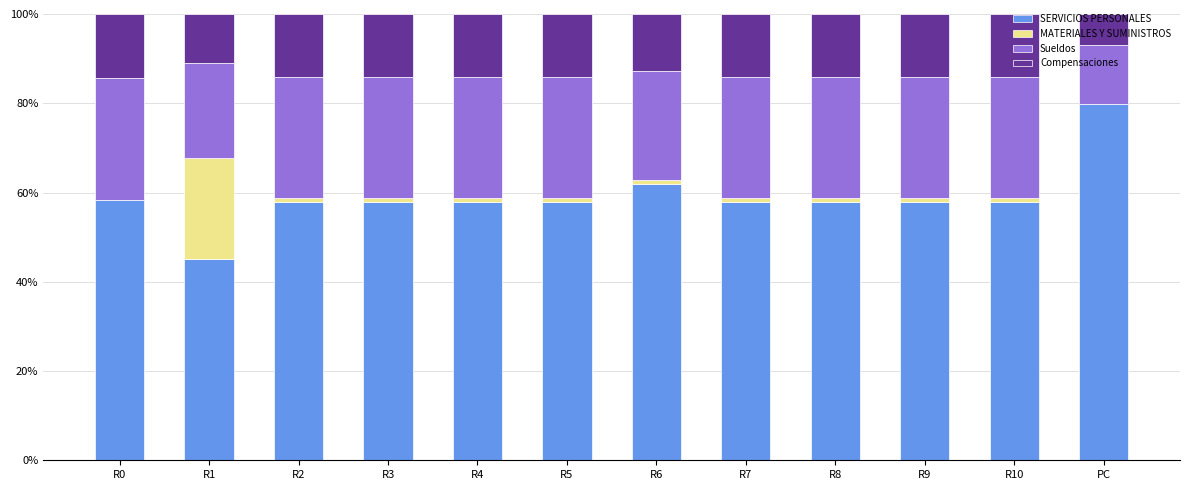

The value of SERVICIOS PERSONALES at R2 is 25.1. True or false?

False